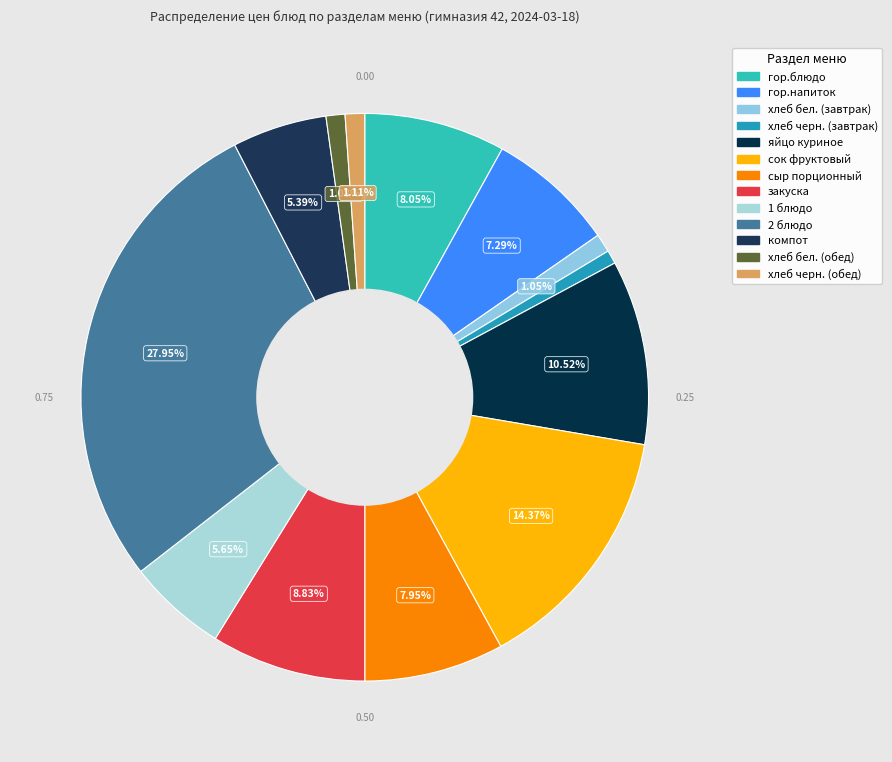

Does хлеб бел. (обед) represent more than half of the total?

No